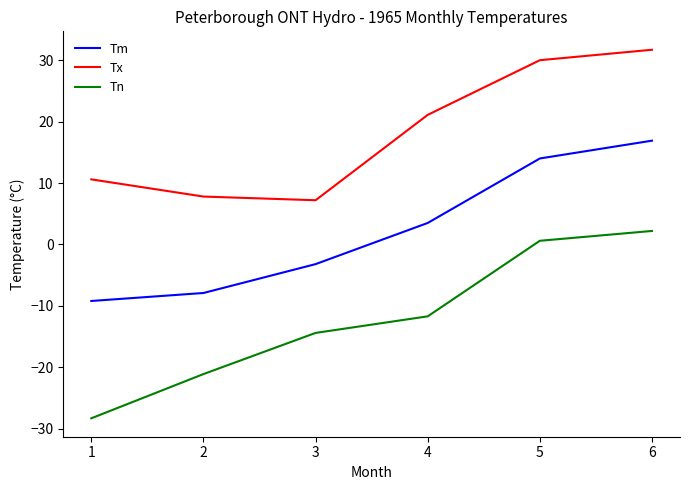

What is the sum of all Tn values?

-72.7